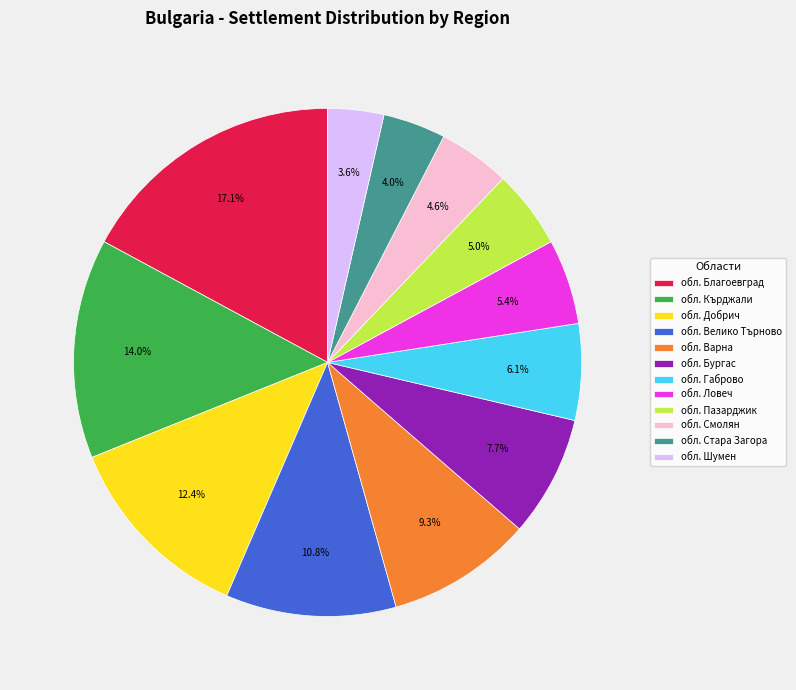

What is the largest slice in the pie chart?

обл. Благоевград